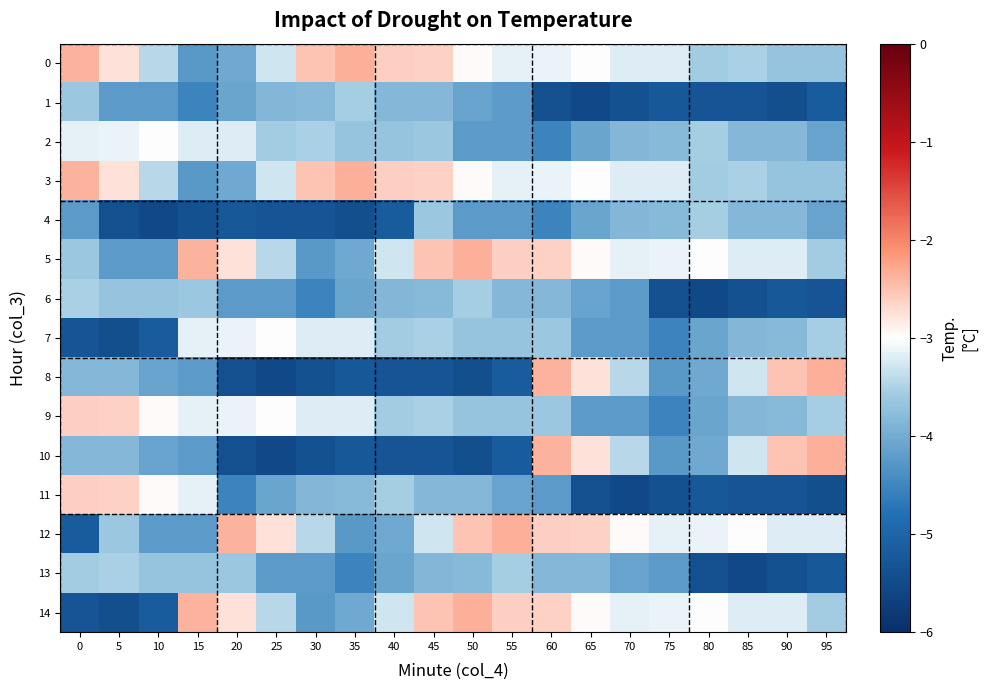

Reading left to right, what are all the values shown in this chart?

0: 0=-2.4	5=-2.8	10=-3.4	15=-4.2	20=-4.0	25=-3.3	30=-2.5	35=-2.4	40=-2.6	45=-2.6	50=-3.0	55=-3.2	60=-3.1	65=-3.0	70=-3.2	75=-3.2	80=-3.6	85=-3.5	90=-3.7	95=-3.7
1: 0=-3.6	5=-4.2	10=-4.2	15=-4.5	20=-4.1	25=-3.9	30=-3.8	35=-3.5	40=-3.8	45=-3.8	50=-4.1	55=-4.2	60=-5.4	65=-5.5	70=-5.4	75=-5.2	80=-5.3	85=-5.3	90=-5.4	95=-5.2
2: 0=-3.2	5=-3.1	10=-3.0	15=-3.2	20=-3.2	25=-3.6	30=-3.5	35=-3.7	40=-3.7	45=-3.6	50=-4.2	55=-4.2	60=-4.5	65=-4.1	70=-3.9	75=-3.8	80=-3.5	85=-3.8	90=-3.8	95=-4.1
3: 0=-2.4	5=-2.8	10=-3.4	15=-4.2	20=-4.0	25=-3.3	30=-2.5	35=-2.4	40=-2.6	45=-2.6	50=-3.0	55=-3.2	60=-3.1	65=-3.0	70=-3.2	75=-3.2	80=-3.6	85=-3.5	90=-3.7	95=-3.7
4: 0=-4.2	5=-5.4	10=-5.5	15=-5.4	20=-5.2	25=-5.3	30=-5.3	35=-5.4	40=-5.2	45=-3.6	50=-4.2	55=-4.2	60=-4.5	65=-4.1	70=-3.9	75=-3.8	80=-3.5	85=-3.8	90=-3.8	95=-4.1
5: 0=-3.6	5=-4.2	10=-4.2	15=-2.4	20=-2.8	25=-3.4	30=-4.2	35=-4.0	40=-3.3	45=-2.5	50=-2.4	55=-2.6	60=-2.6	65=-3.0	70=-3.2	75=-3.1	80=-3.0	85=-3.2	90=-3.2	95=-3.6
6: 0=-3.5	5=-3.7	10=-3.7	15=-3.6	20=-4.2	25=-4.2	30=-4.5	35=-4.1	40=-3.9	45=-3.8	50=-3.5	55=-3.8	60=-3.8	65=-4.1	70=-4.2	75=-5.4	80=-5.5	85=-5.4	90=-5.2	95=-5.3
7: 0=-5.3	5=-5.4	10=-5.2	15=-3.2	20=-3.1	25=-3.0	30=-3.2	35=-3.2	40=-3.6	45=-3.5	50=-3.7	55=-3.7	60=-3.6	65=-4.2	70=-4.2	75=-4.5	80=-4.1	85=-3.9	90=-3.8	95=-3.5
8: 0=-3.8	5=-3.8	10=-4.1	15=-4.2	20=-5.4	25=-5.5	30=-5.4	35=-5.2	40=-5.3	45=-5.3	50=-5.4	55=-5.2	60=-2.4	65=-2.8	70=-3.4	75=-4.2	80=-4.0	85=-3.3	90=-2.5	95=-2.4
9: 0=-2.6	5=-2.6	10=-3.0	15=-3.2	20=-3.1	25=-3.0	30=-3.2	35=-3.2	40=-3.6	45=-3.5	50=-3.7	55=-3.7	60=-3.6	65=-4.2	70=-4.2	75=-4.5	80=-4.1	85=-3.9	90=-3.8	95=-3.5
10: 0=-3.8	5=-3.8	10=-4.1	15=-4.2	20=-5.4	25=-5.5	30=-5.4	35=-5.2	40=-5.3	45=-5.3	50=-5.4	55=-5.2	60=-2.4	65=-2.8	70=-3.4	75=-4.2	80=-4.0	85=-3.3	90=-2.5	95=-2.4
11: 0=-2.6	5=-2.6	10=-3.0	15=-3.2	20=-4.5	25=-4.1	30=-3.9	35=-3.8	40=-3.5	45=-3.8	50=-3.8	55=-4.1	60=-4.2	65=-5.4	70=-5.5	75=-5.4	80=-5.2	85=-5.3	90=-5.3	95=-5.4
12: 0=-5.2	5=-3.6	10=-4.2	15=-4.2	20=-2.4	25=-2.8	30=-3.4	35=-4.2	40=-4.0	45=-3.3	50=-2.5	55=-2.4	60=-2.6	65=-2.6	70=-3.0	75=-3.2	80=-3.1	85=-3.0	90=-3.2	95=-3.2
13: 0=-3.6	5=-3.5	10=-3.7	15=-3.7	20=-3.6	25=-4.2	30=-4.2	35=-4.5	40=-4.1	45=-3.9	50=-3.8	55=-3.5	60=-3.8	65=-3.8	70=-4.1	75=-4.2	80=-5.4	85=-5.5	90=-5.4	95=-5.2
14: 0=-5.3	5=-5.4	10=-5.2	15=-2.4	20=-2.8	25=-3.4	30=-4.2	35=-4.0	40=-3.3	45=-2.5	50=-2.4	55=-2.6	60=-2.6	65=-3.0	70=-3.2	75=-3.1	80=-3.0	85=-3.2	90=-3.2	95=-3.6